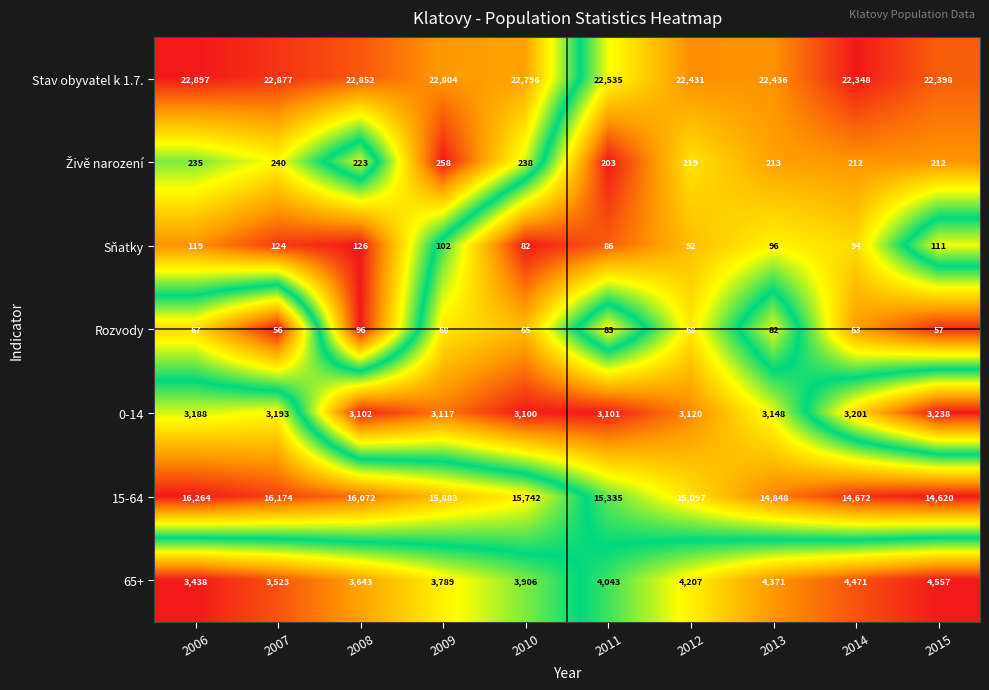

True or false: 65+ has a value of 6544 at 2015.

False